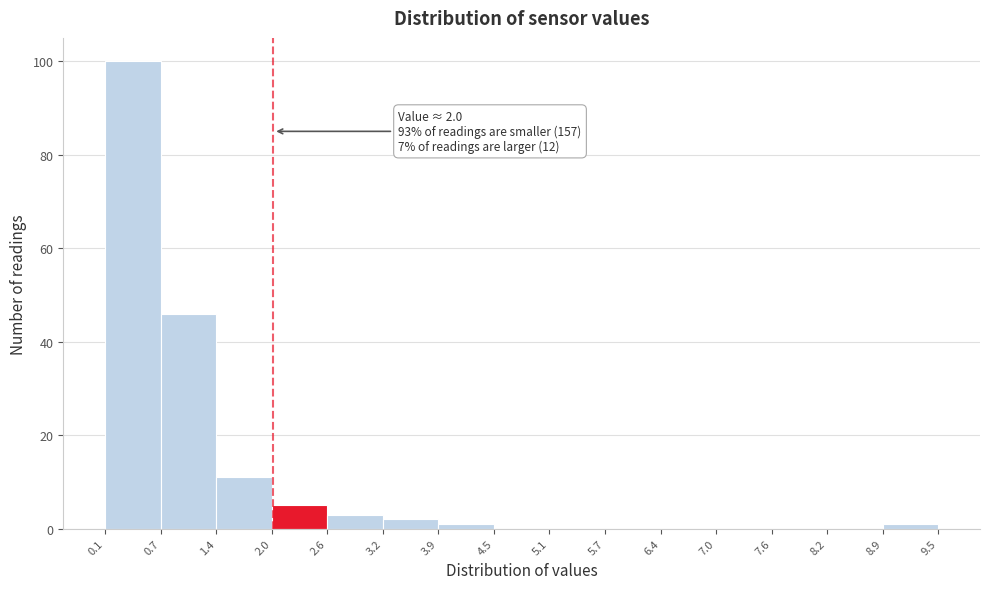

Which range on the x-axis has the tallest bar?

0.1 to 0.7